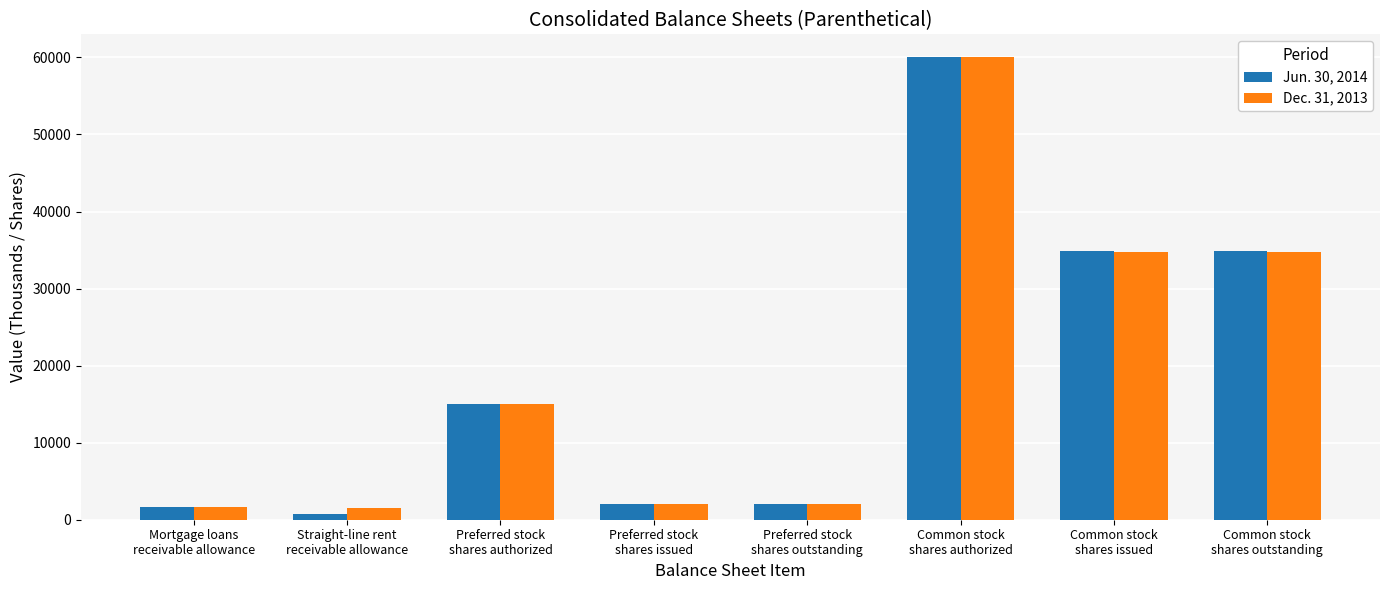

What is the value of the Jun. 30, 2014 bar at the 8th from the left?

34845